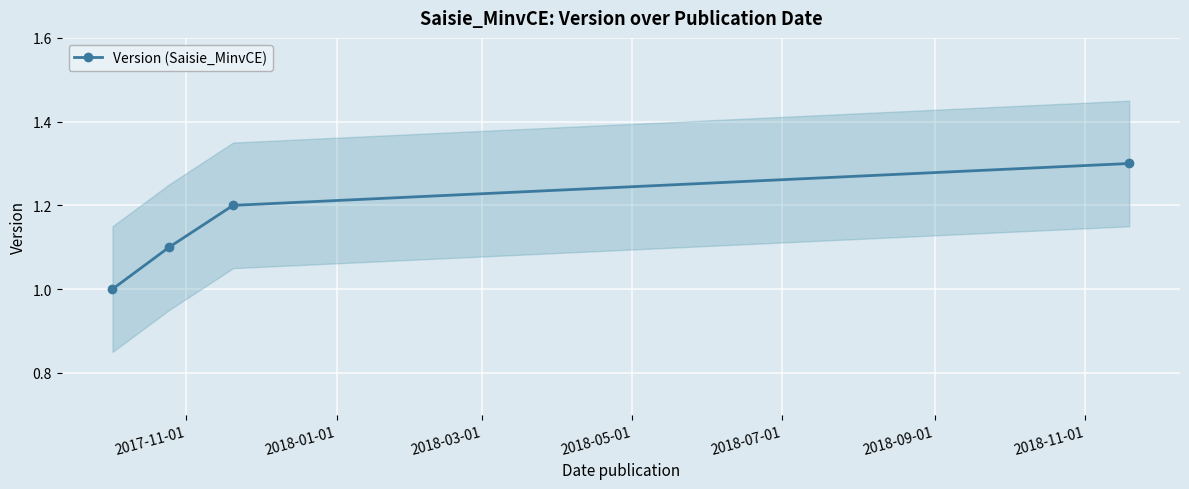

True or false: Version (Saisie_MinvCE) has more than 1 interior local peaks.

False